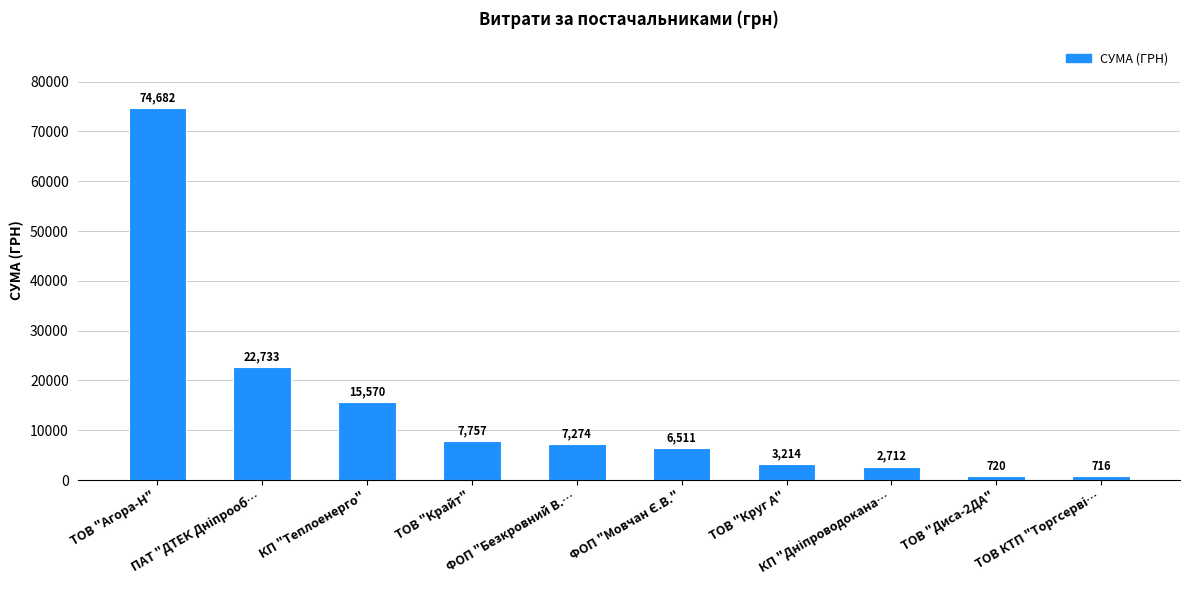

What is the value of the 4th bar from the left?

7757.3